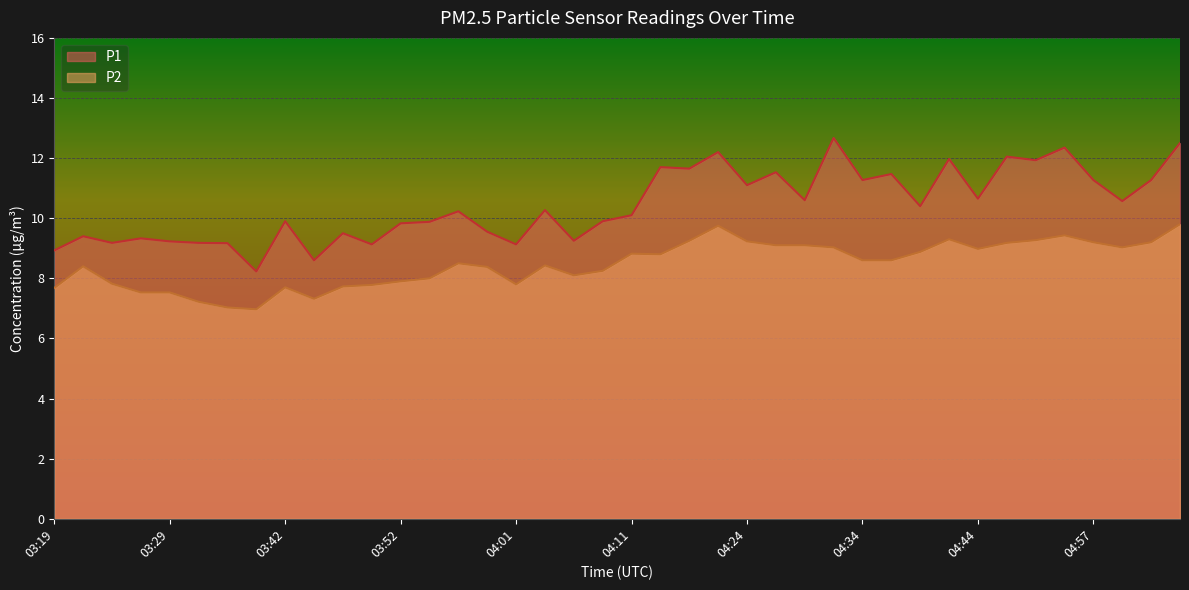

At which label does P2 reach its minimum?

03:39